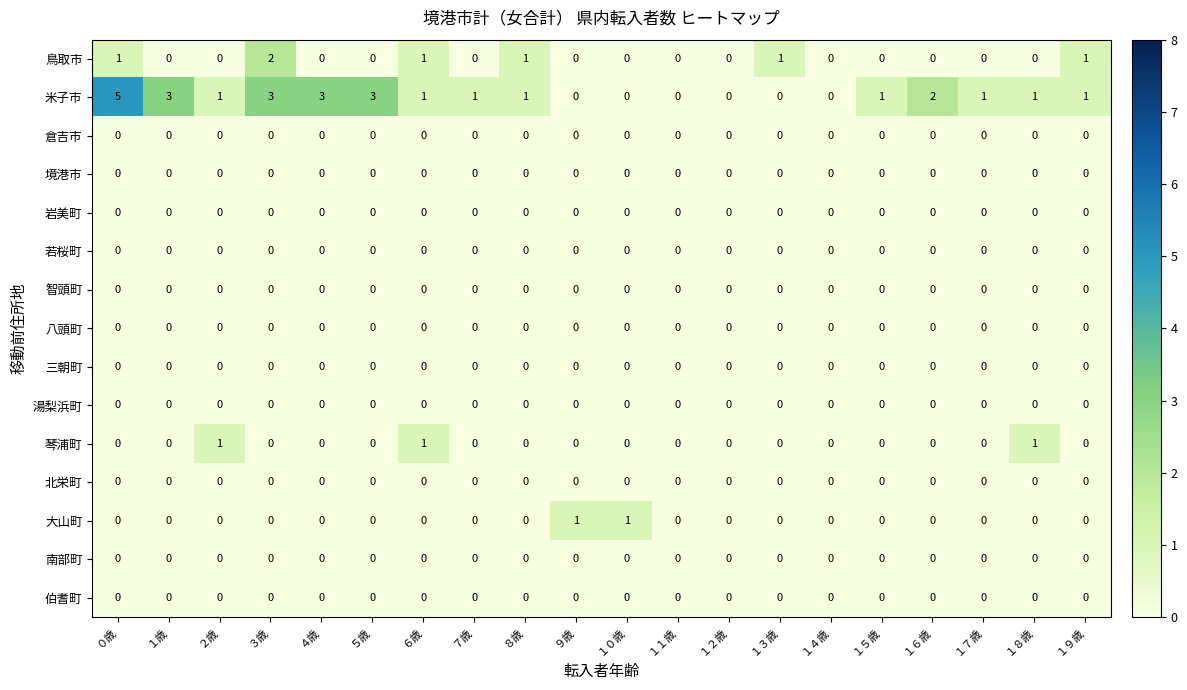

At which category is the sum across all series the highest?

０歳